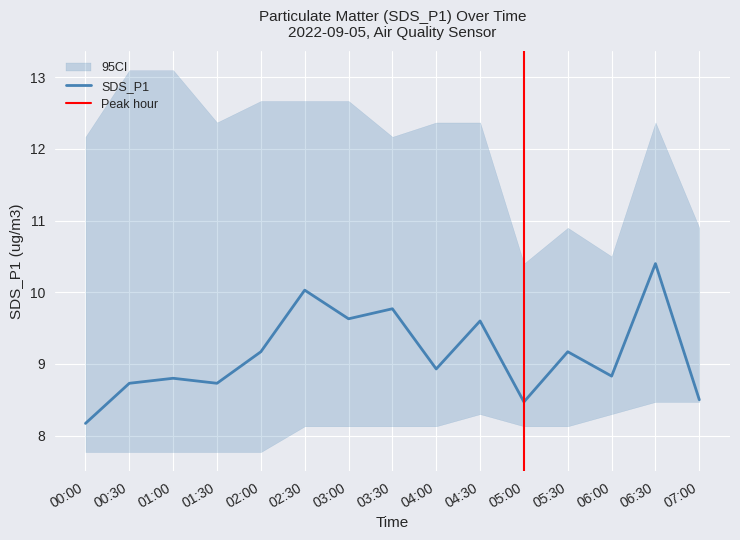

What is the highest value of the SDS_P1 series?

10.4